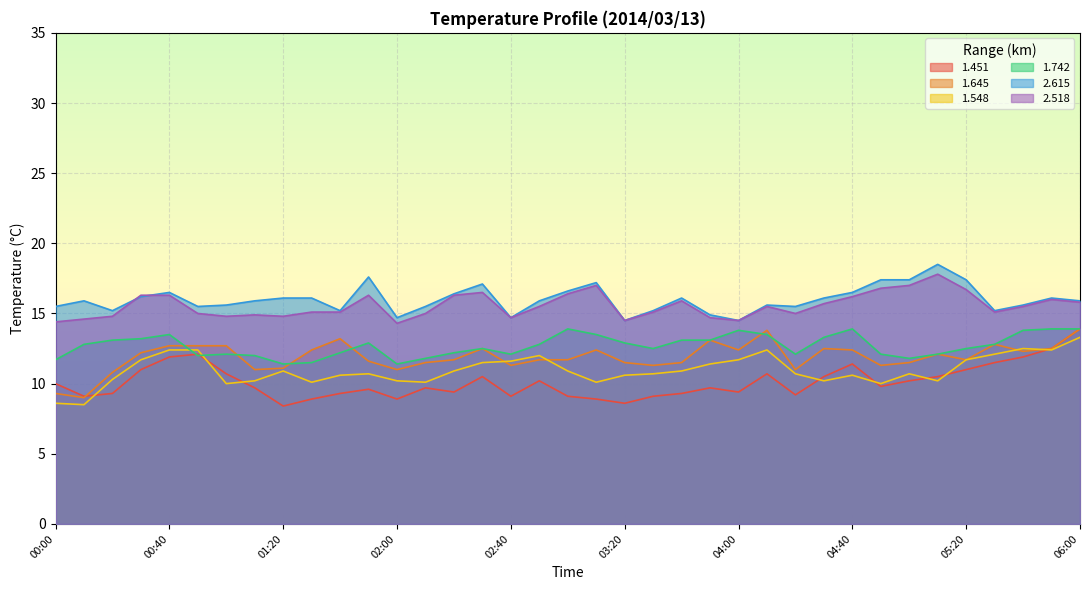

True or false: 2.615 has more than 1 interior local peaks.

True